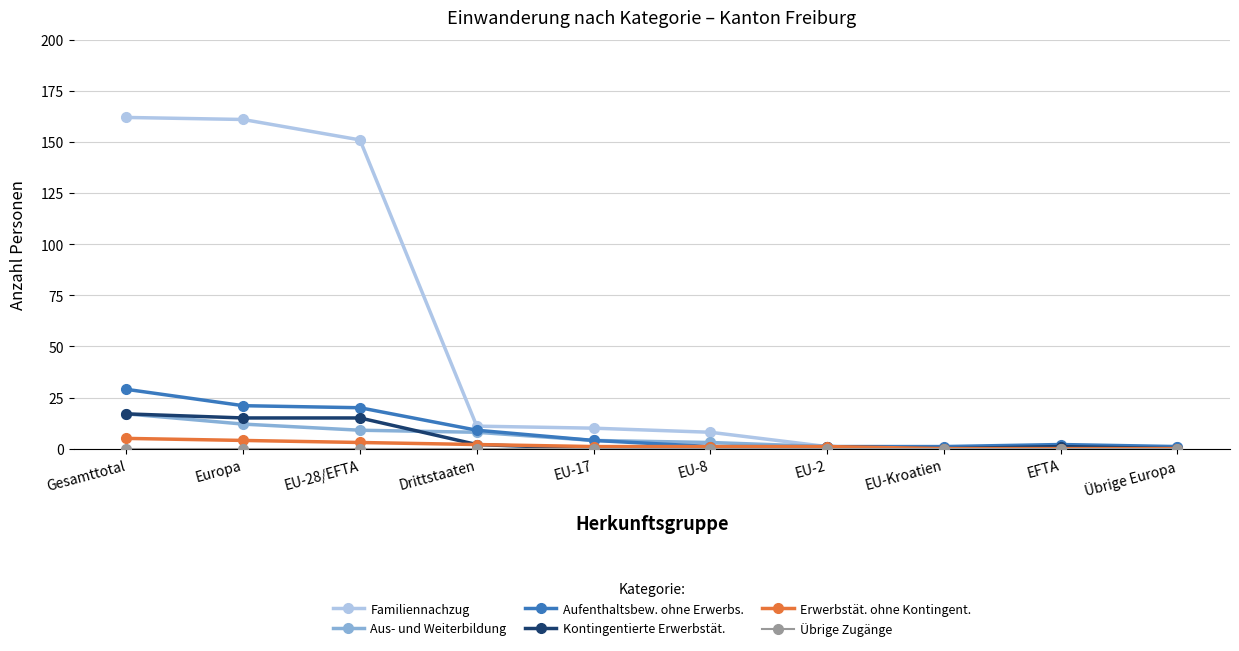

Which series has the largest range (max minus min)?

Familiennachzug